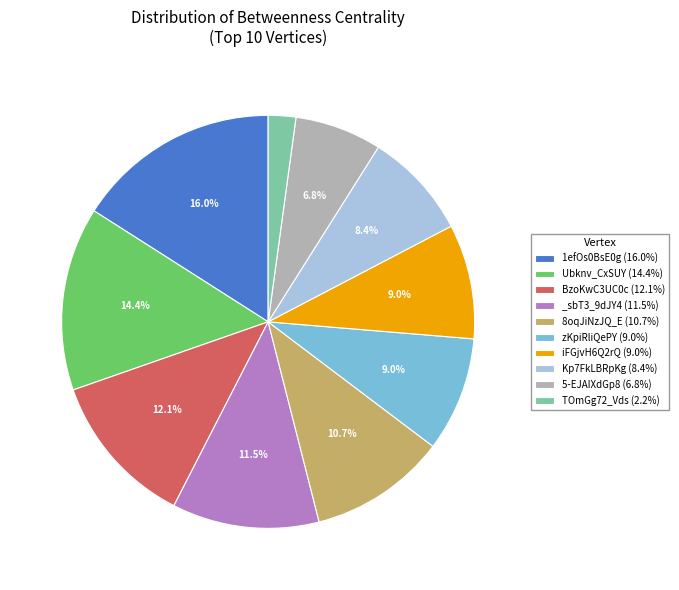

What percentage is the zKpiRliQePY slice, to the nearest percent?

9%